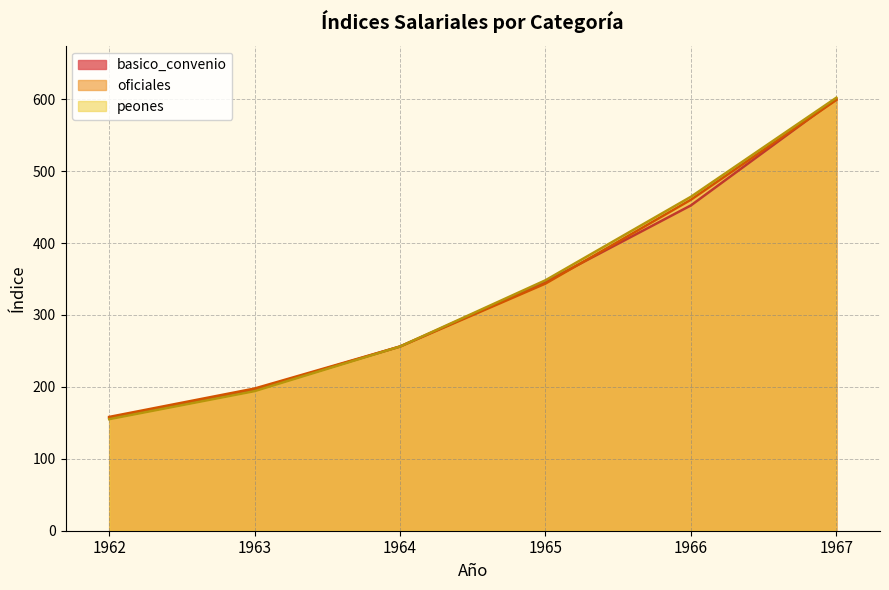

Rank the series at 1964 from highest to lowest value.

basico_convenio, oficiales, peones